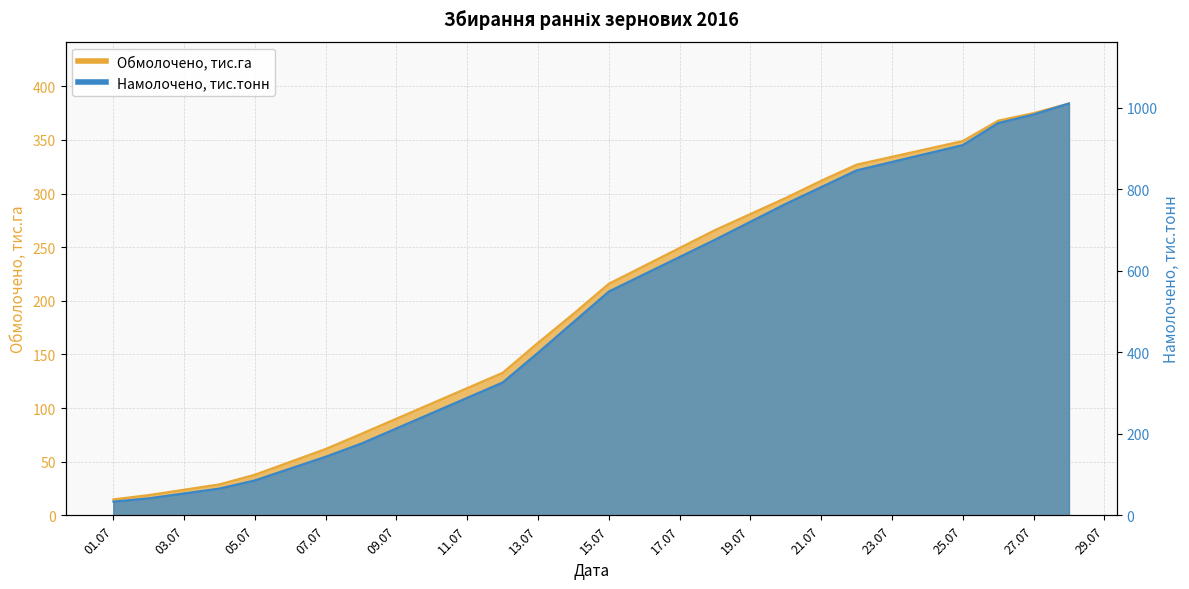

What is the difference between the maximum and minimum values in the Намолочено, тис.тонн series?

976